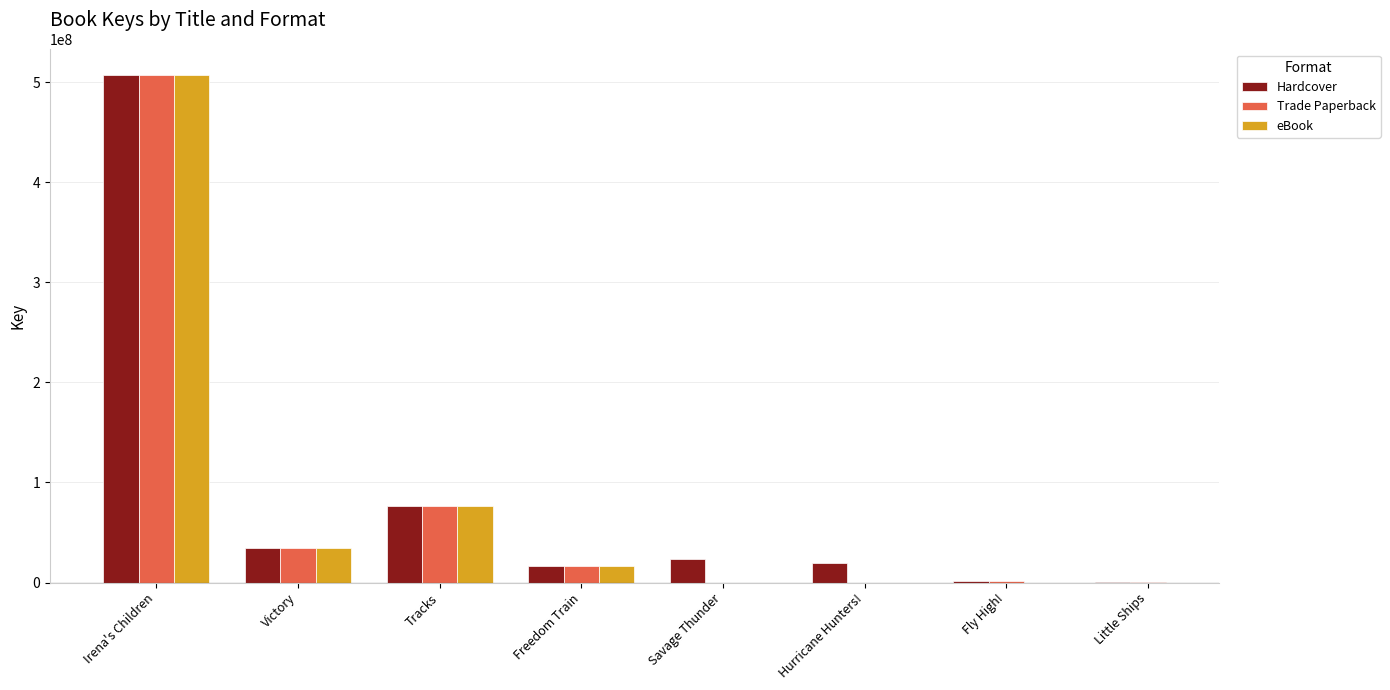

What is the sum of all Hardcover values?

681440188